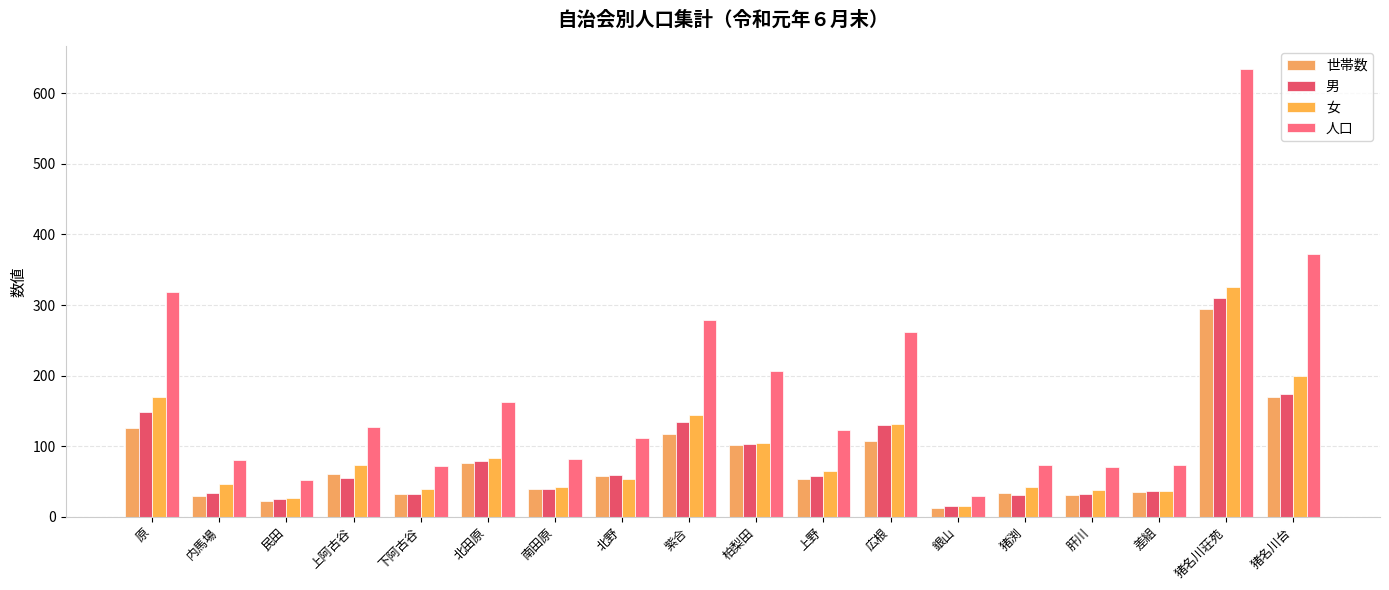

The 女 series shows 11 at 南田原. True or false?

False